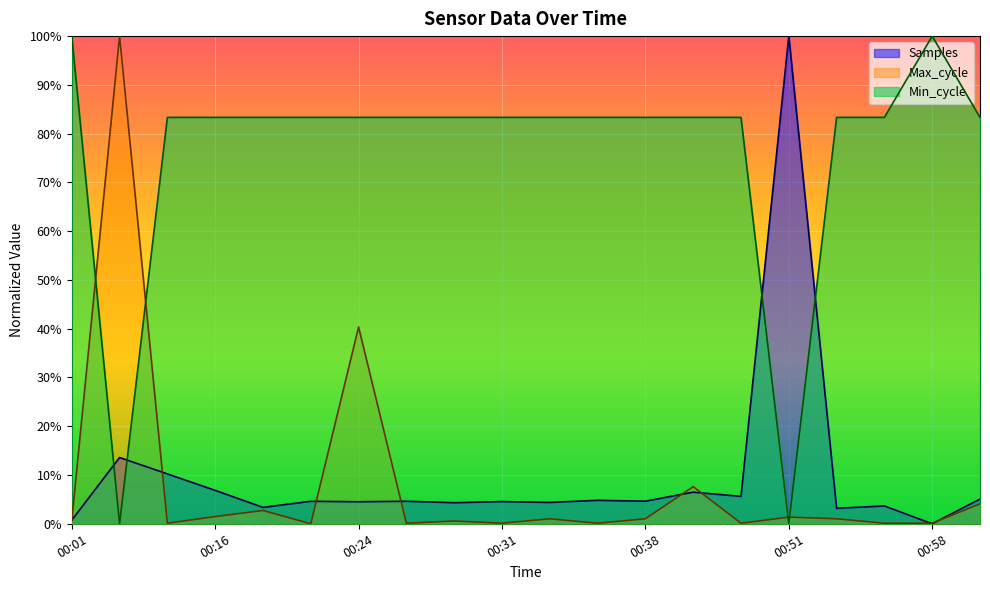

Count the number of data series in this chart.

3